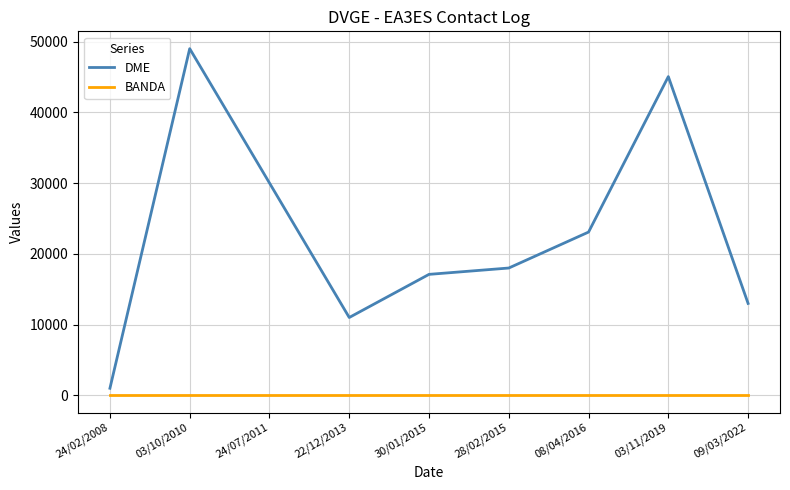

True or false: DME and BANDA cross at least once.

False